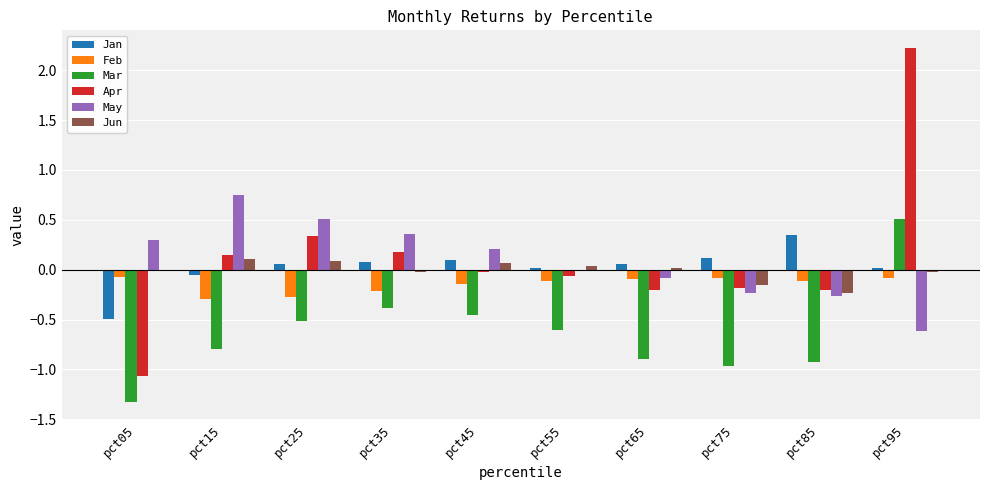

How many groups of bars are there?

10